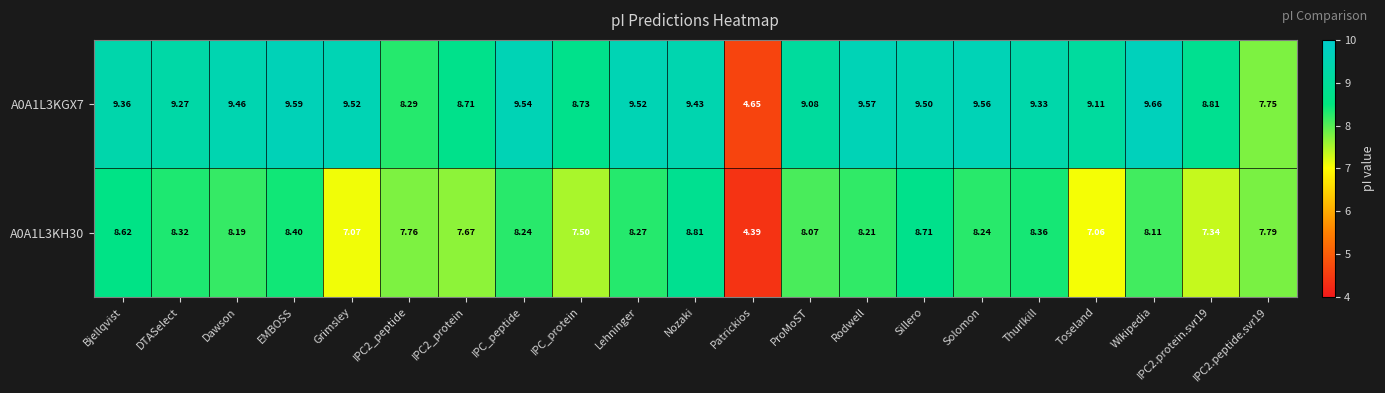

At which label does A0A1L3KH30 first exceed 8?

Bjellqvist